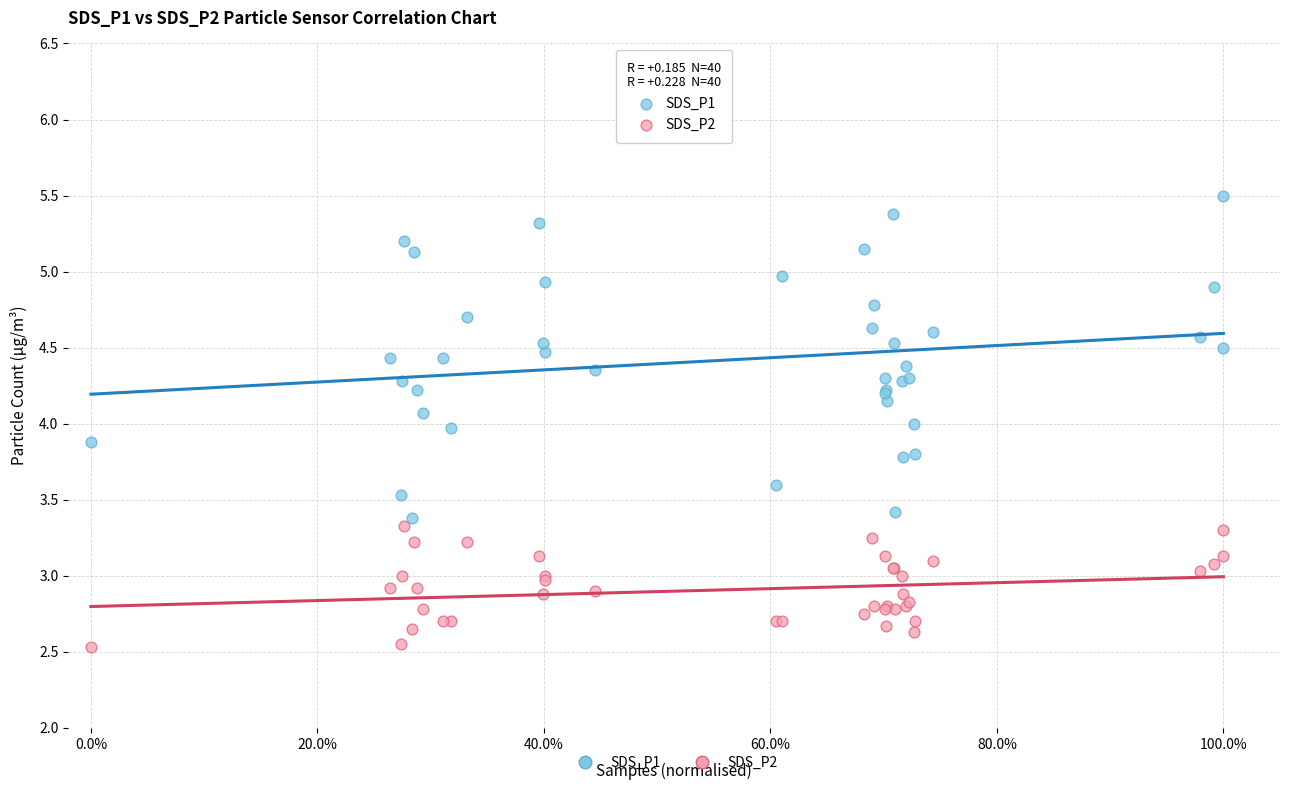

Which series contains the lowest Y value?

SDS_P2